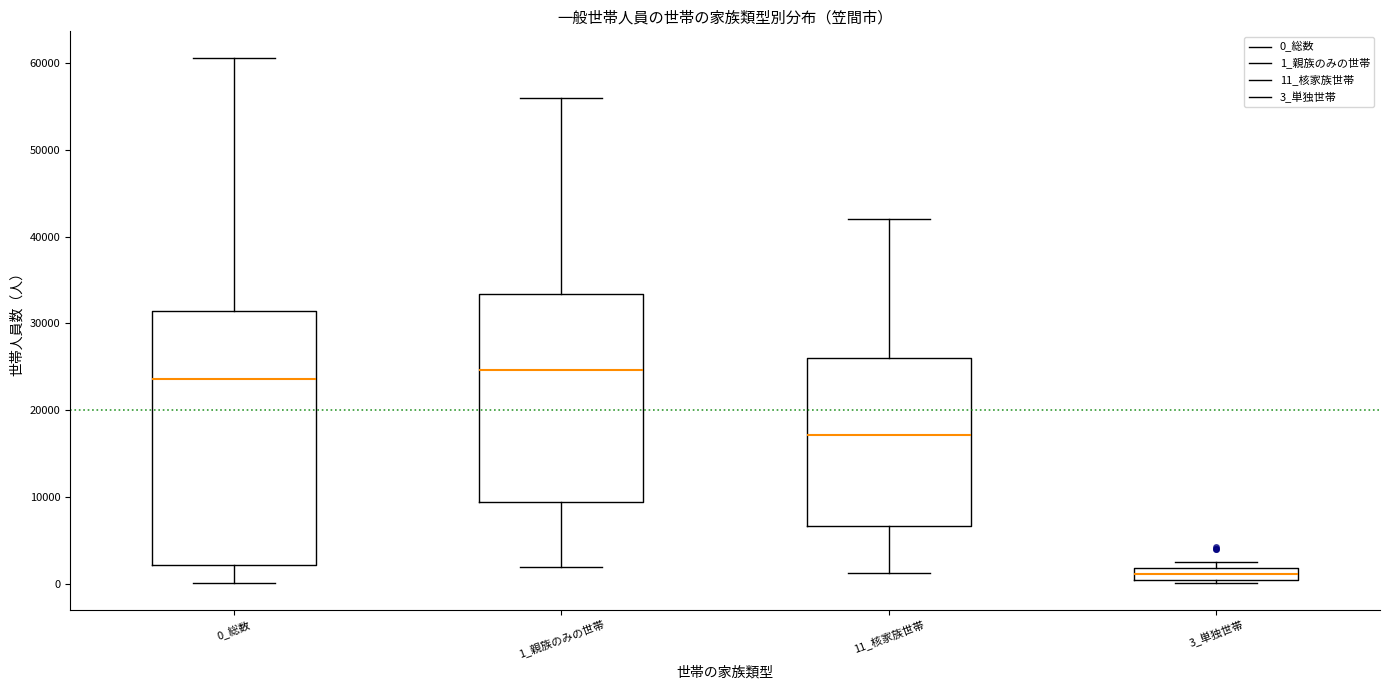

Which box is the tallest, from its lower edge to its upper edge?

0_総数